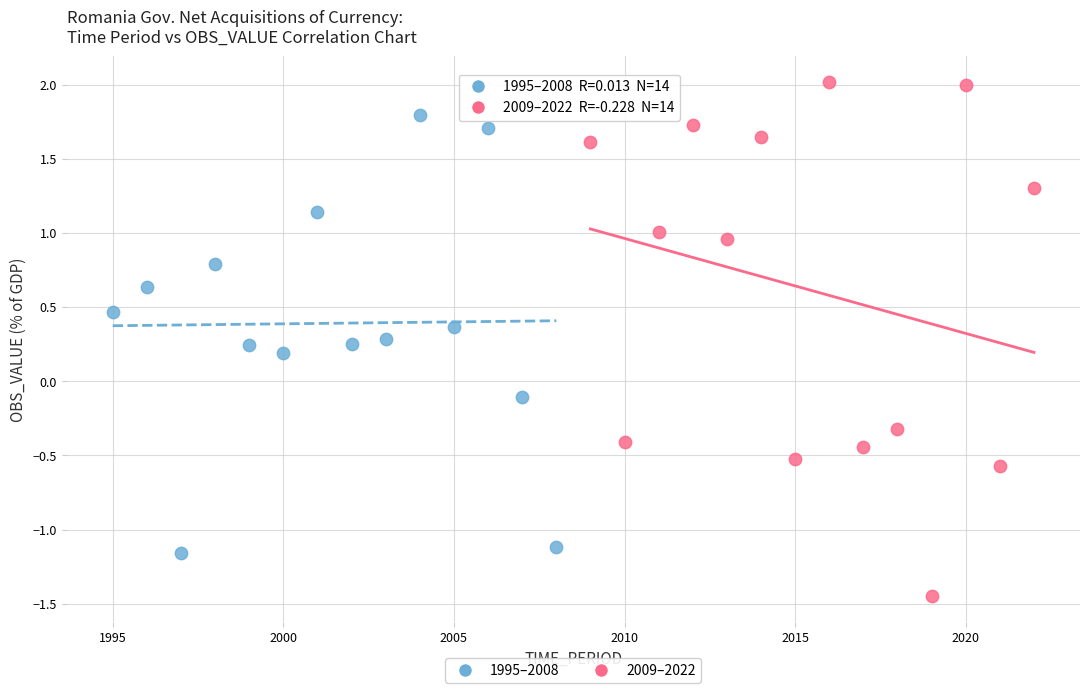

Which series reaches the minimum Y coordinate?

2009–2022